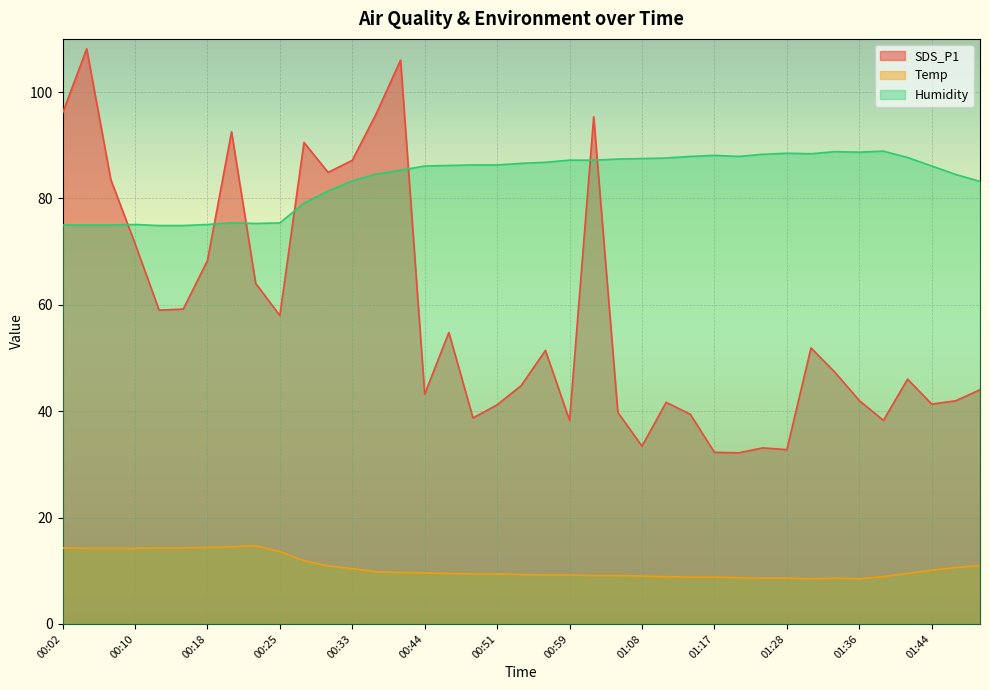

What is the sum of the Humidity values at 01:14 and 00:18?

163.0